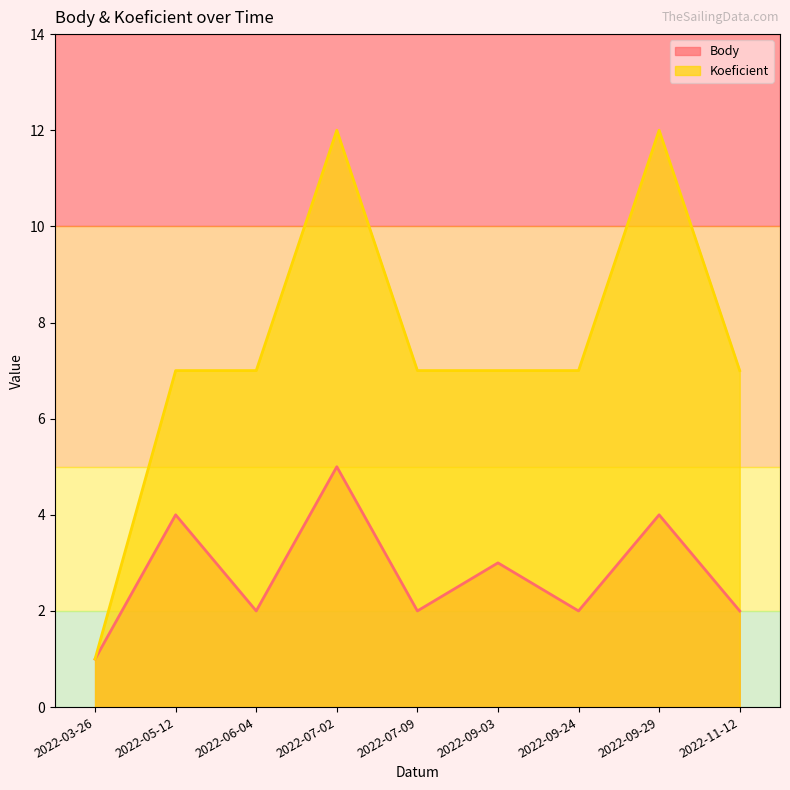

Which series has the widest spread of values?

Koeficient